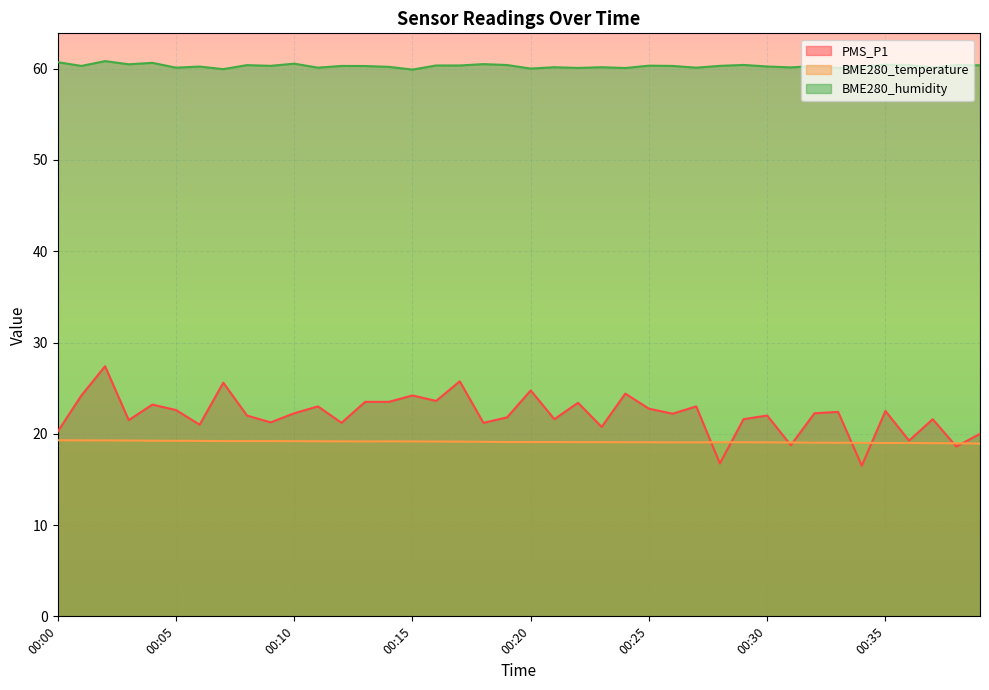

Which has a higher value, 00:12 or 00:30?

00:30